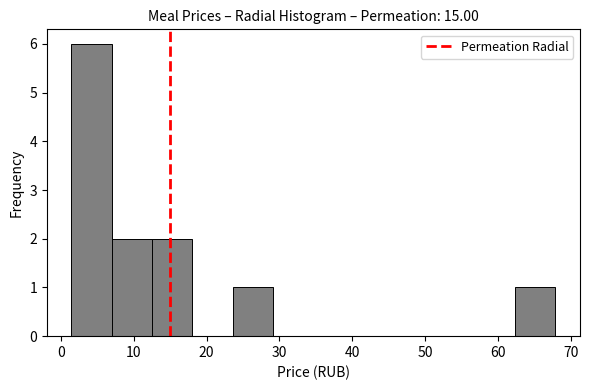

Reading left to right, list every bar in this chart as the range it spans on the x-axis followed by its height. Neither the bar edges nor the heights are printed on the chart, so give them approximately, as read against the axes.

1 to 7: 6
7 to 13: 2
13 to 18: 2
18 to 24: 0
24 to 29: 1
29 to 35: 0
35 to 40: 0
40 to 46: 0
46 to 51: 0
51 to 57: 0
57 to 62: 0
62 to 68: 1